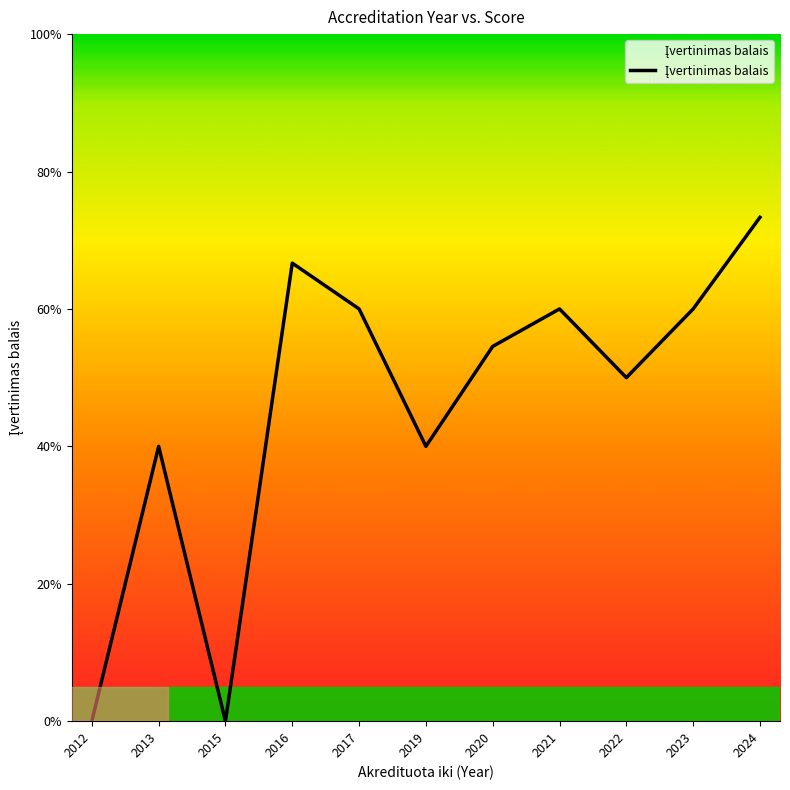

Does the chart have visible grid lines?

No